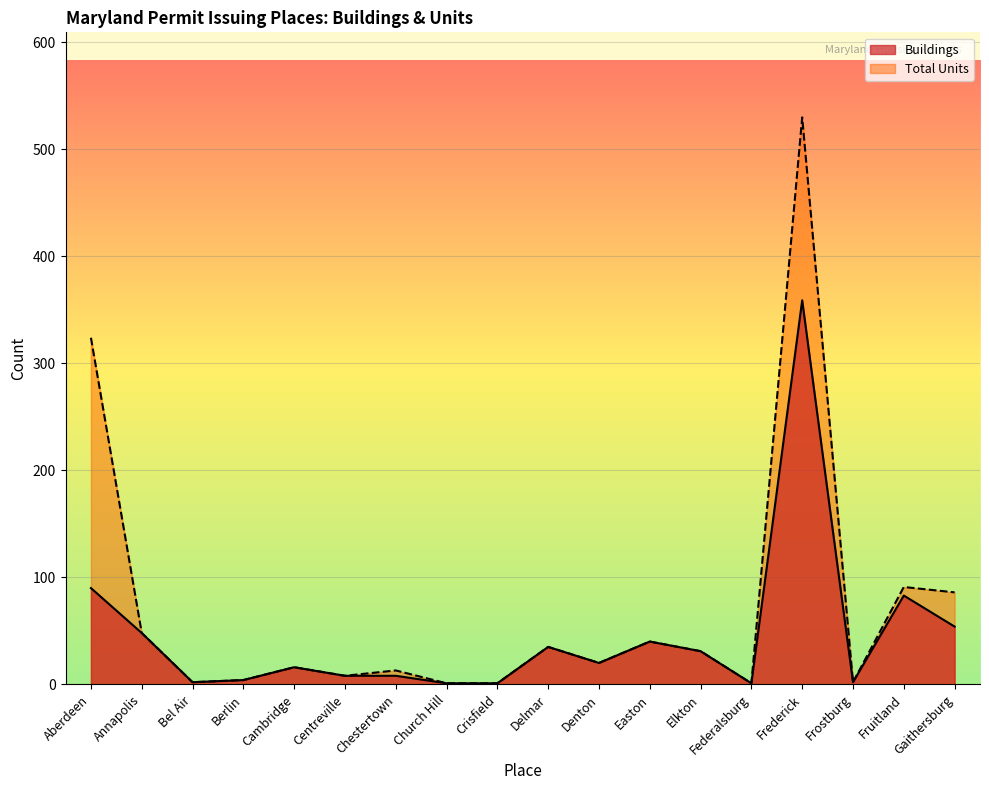

Reading left to right, list all the values displayed in this chart.

Buildings: Aberdeen=90	Annapolis=48	Bel Air=2	Berlin=4	Cambridge=16	Centreville=8	Chestertown=8	Church Hill=1	Crisfield=1	Delmar=35	Denton=20	Easton=40	Elkton=31	Federalsburg=1	Frederick=359	Frostburg=2	Fruitland=83	Gaithersburg=54
Total Units: Aberdeen=324	Annapolis=48	Bel Air=2	Berlin=4	Cambridge=16	Centreville=8	Chestertown=13	Church Hill=1	Crisfield=1	Delmar=35	Denton=20	Easton=40	Elkton=31	Federalsburg=1	Frederick=530	Frostburg=2	Fruitland=91	Gaithersburg=86